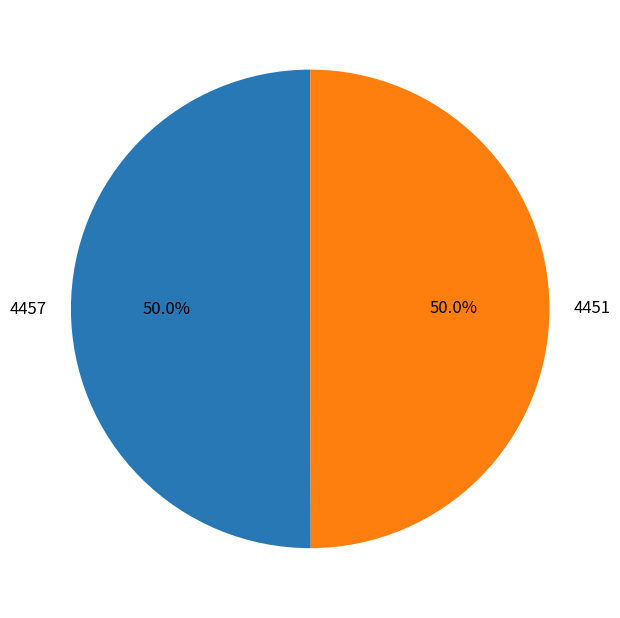

True or false: 4457 accounts for 59% of the total.

False